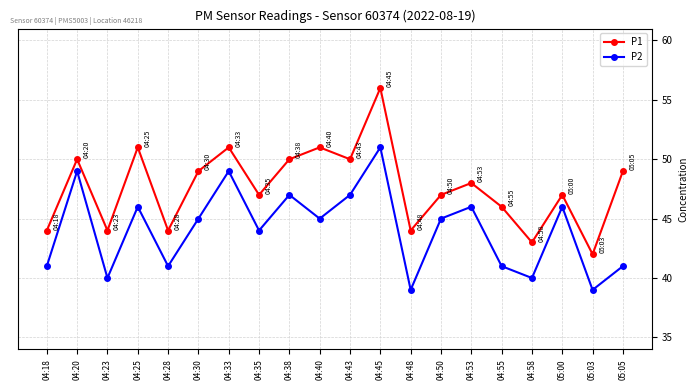

What is the maximum value for P2?

51